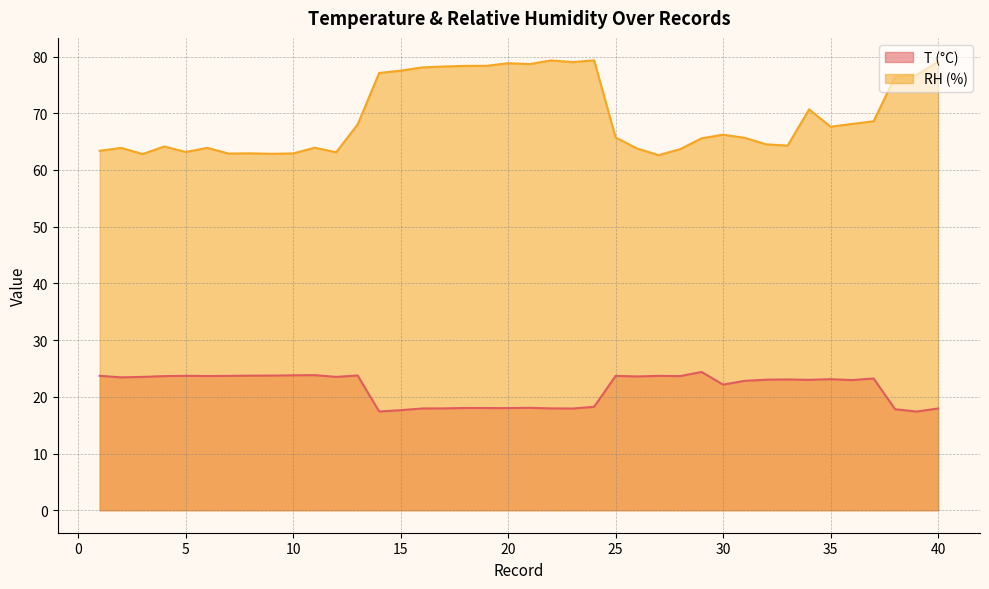

Which category has the lowest value across all series?

39